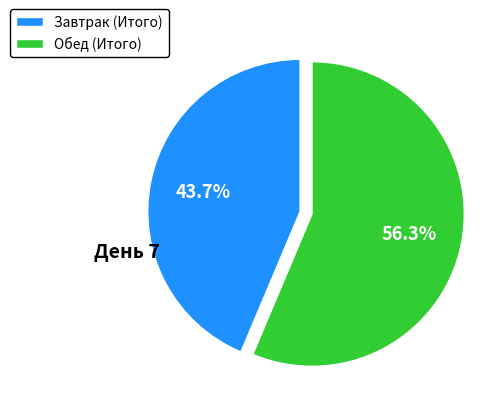

Is Завтрак (Итого) the majority of the pie?

No